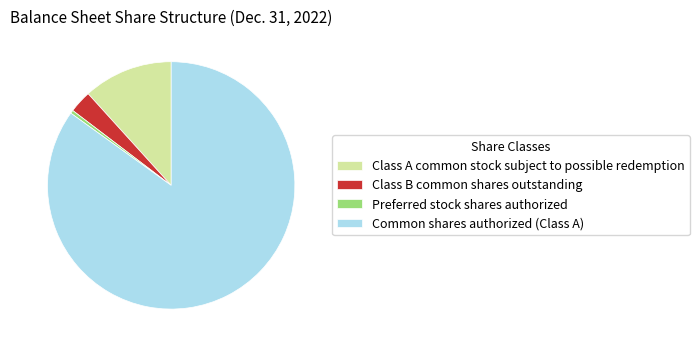

What is the smallest slice in the pie chart?

Preferred stock shares authorized